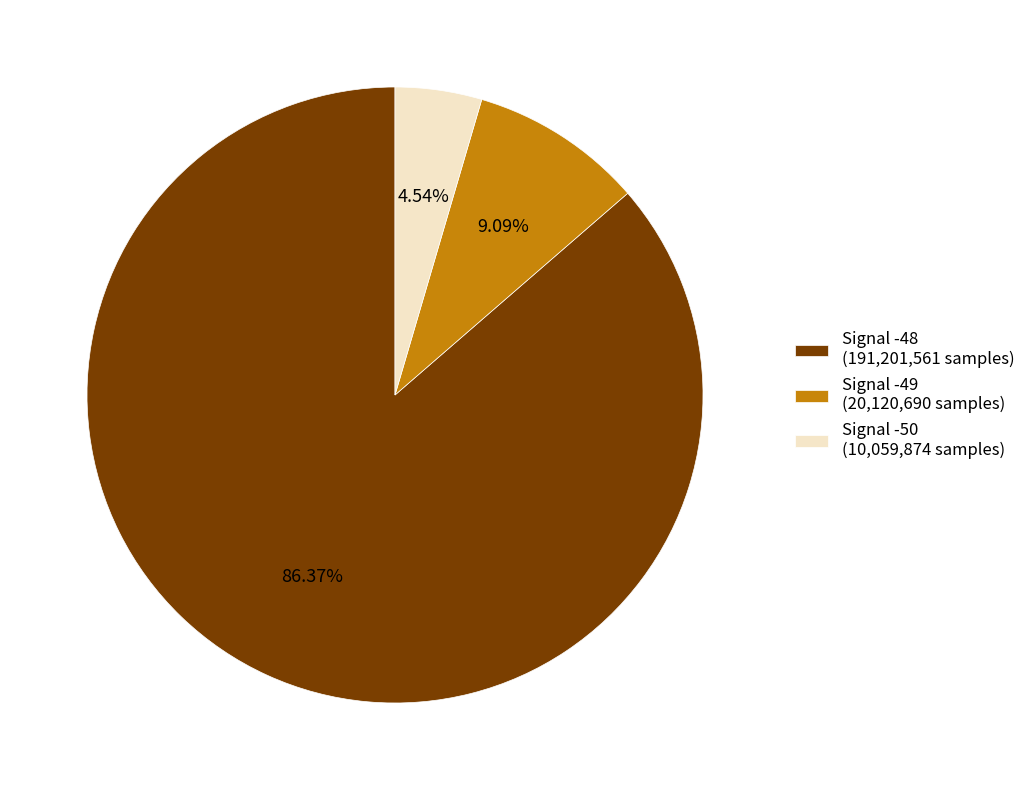

Count the number of slices in the pie.

3